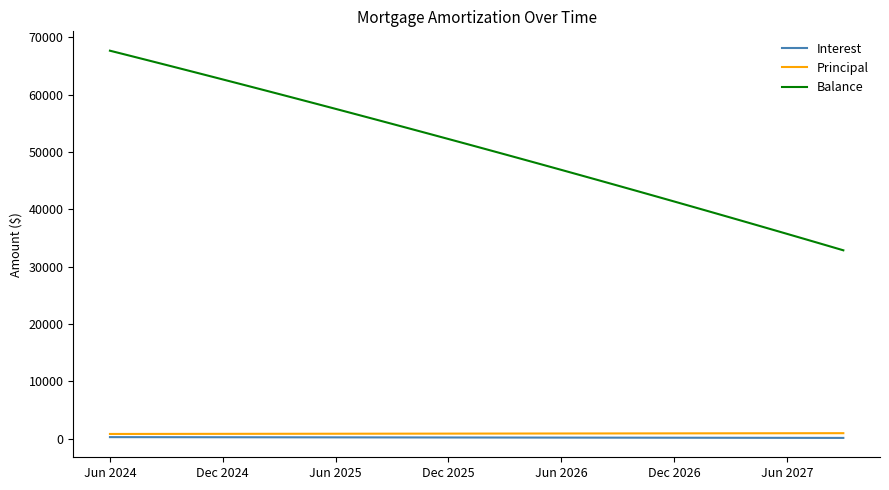

True or false: Balance and Interest cross at least once.

False